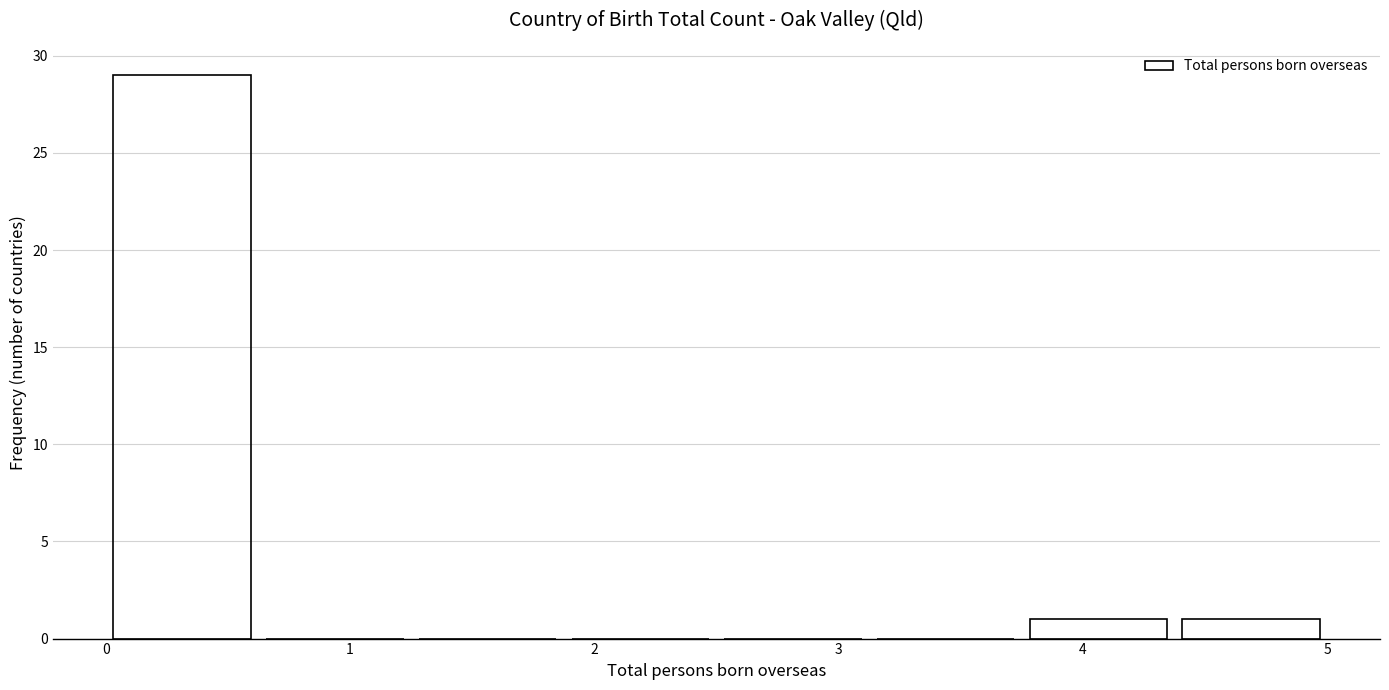

How tall is the bar that spans 0.0 to 0.6 on the x-axis? Neither the bar edges nor the heights are printed on the chart, so give them approximately, as read against the axes.

29